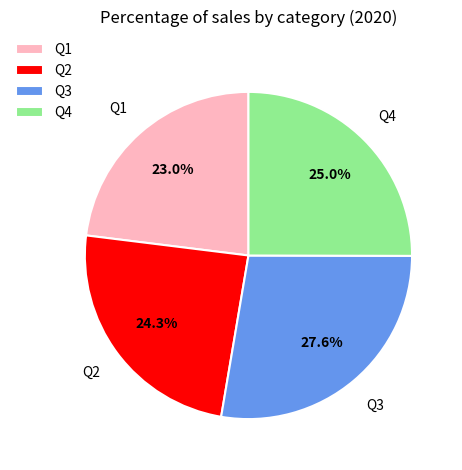

Is there any slice that represents more than half of the pie?

No